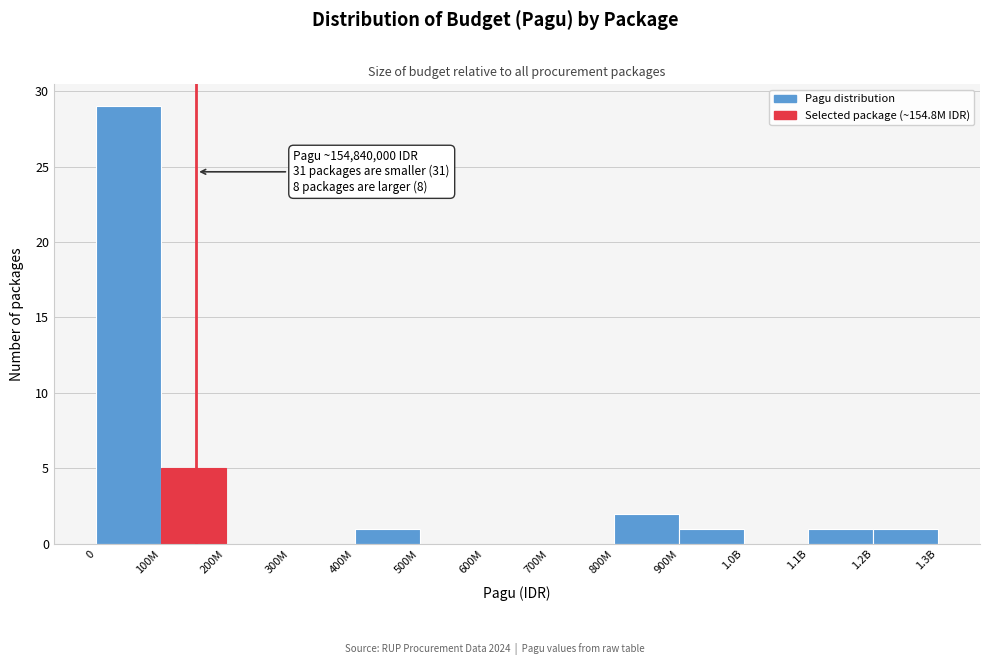

Reading left to right, extract all data points from this chart.

0=29	100M=5	200M=0	300M=0	400M=1	500M=0	600M=0	700M=0	800M=2	900M=1	1.0B=0	1.1B=1	1.2B=1